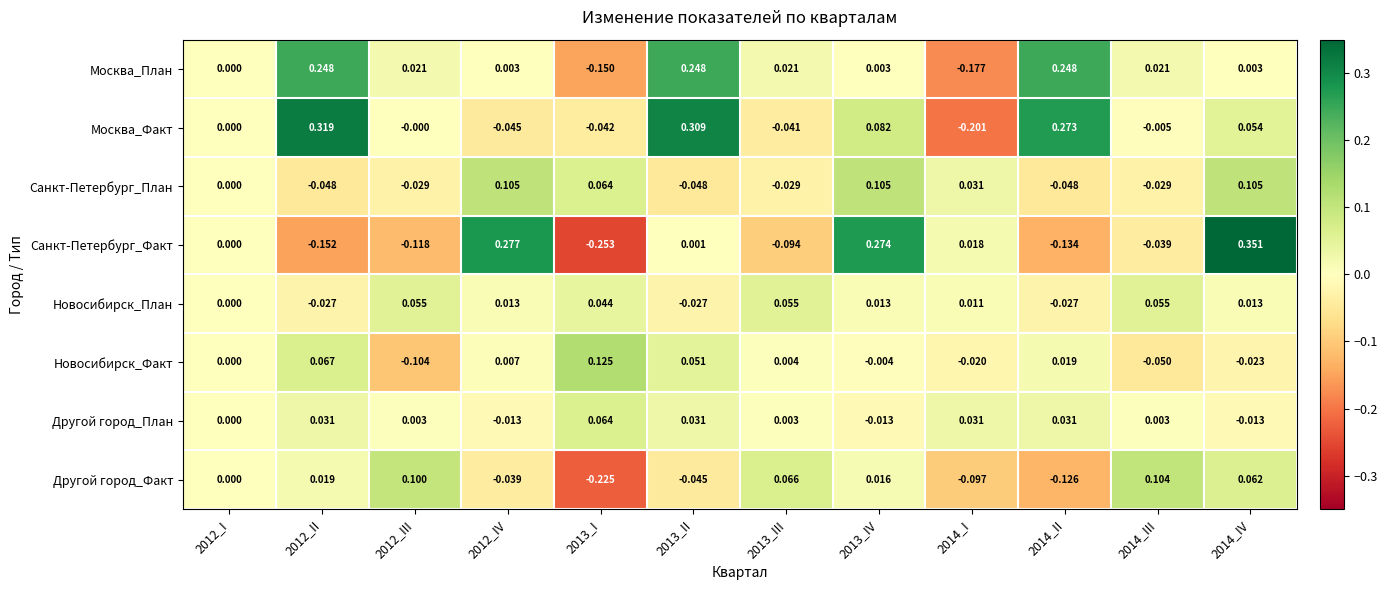

Which series has the widest spread of values?

Санкт-Петербург_Факт